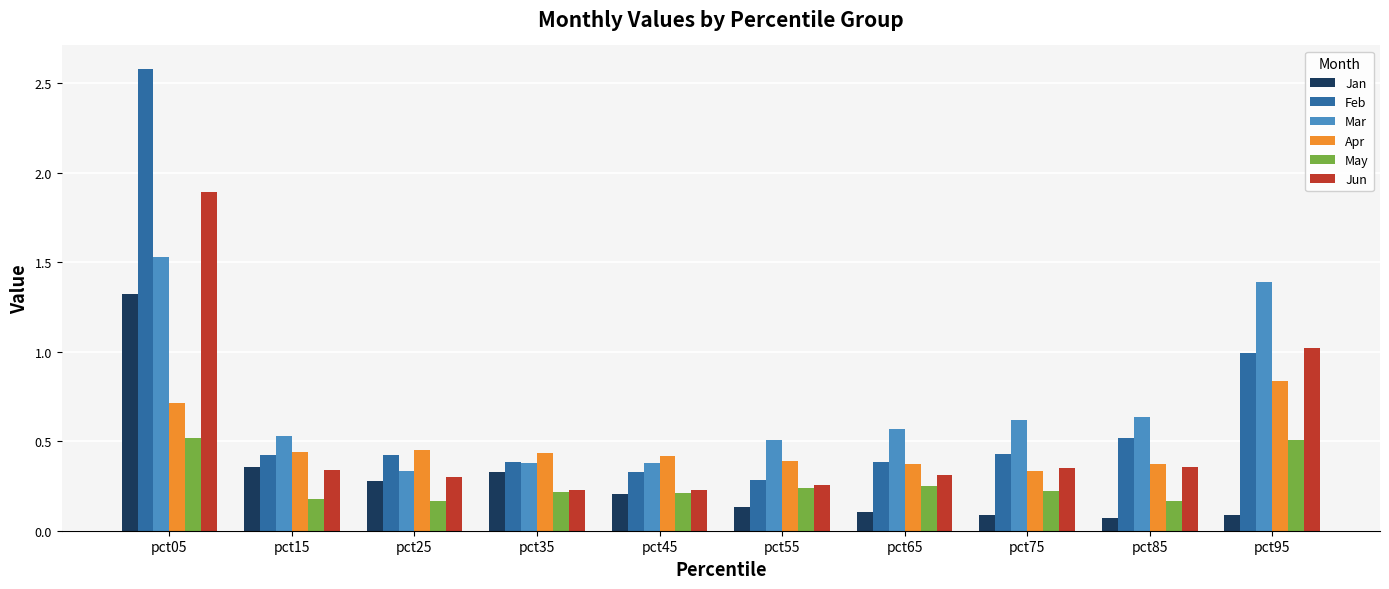

What is the total value across all series at pct95?

4.8